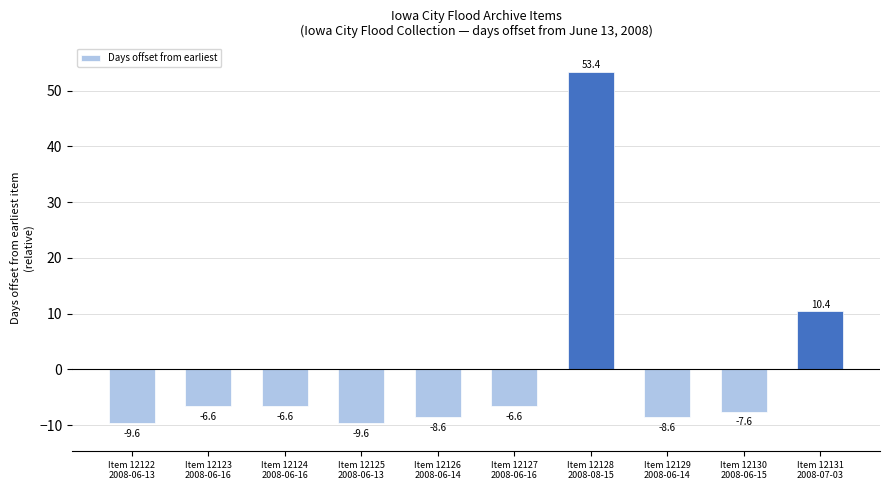

Reading left to right, list all the values displayed in this chart.

-9.6	-6.6	-6.6	-9.6	-8.6	-6.6	53.4	-8.6	-7.6	10.4